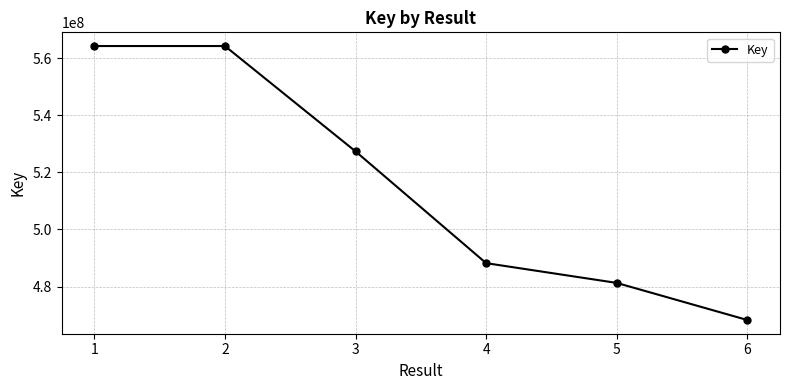

Where does the data first go above 527362520?

1